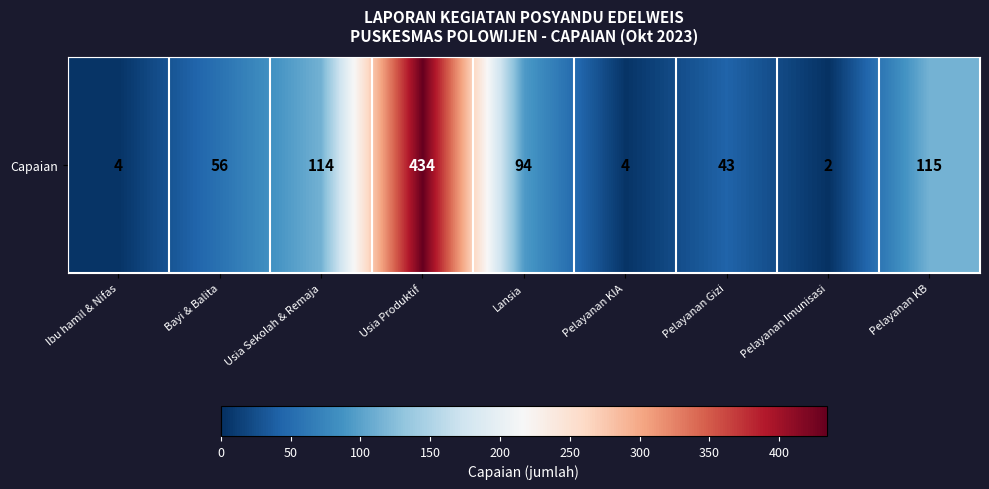

What is the difference between the maximum and minimum values?

432